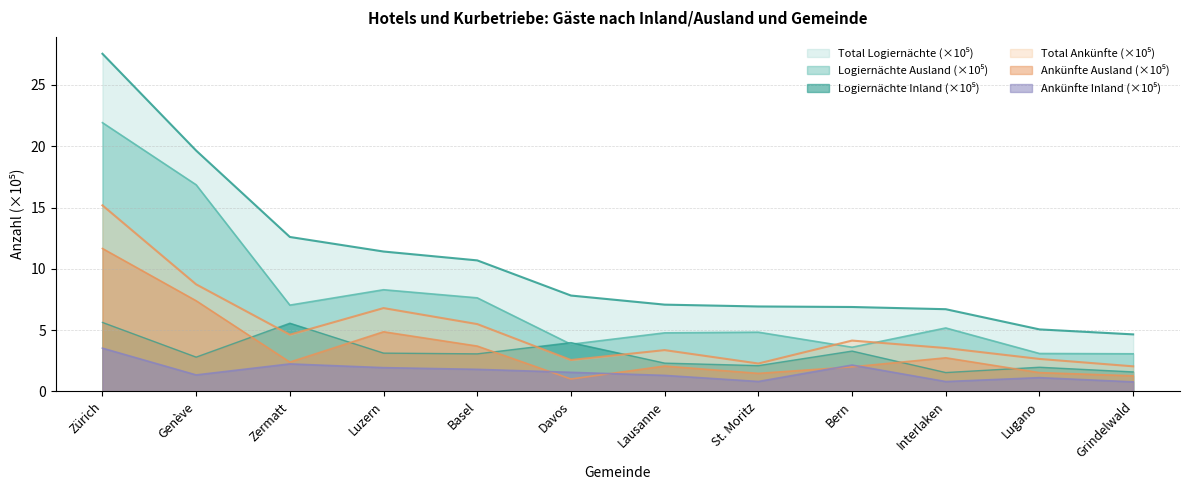

What is the label of the 10th point from the left?

Interlaken